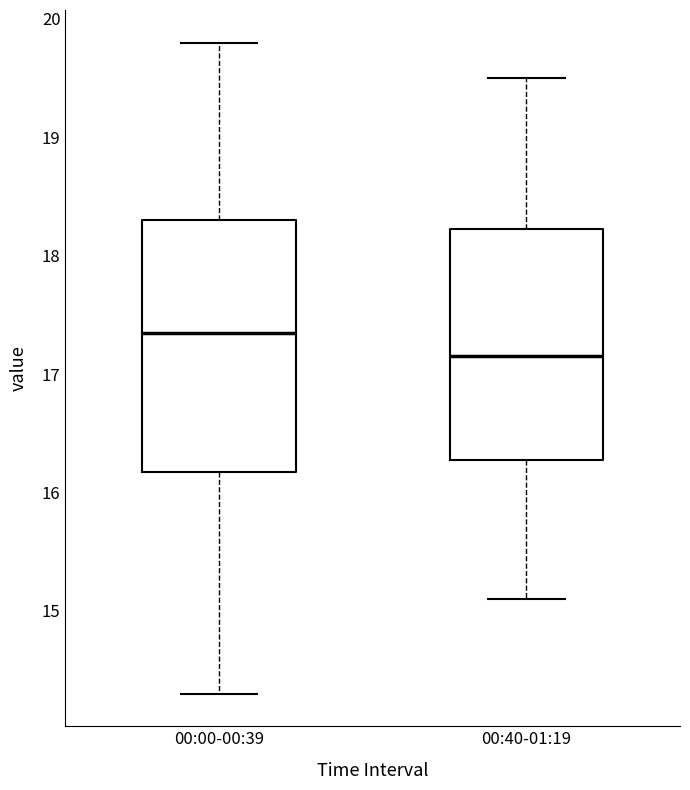

Comparing the boxes themselves (not the whiskers), which one is the tallest?

00:00-00:39